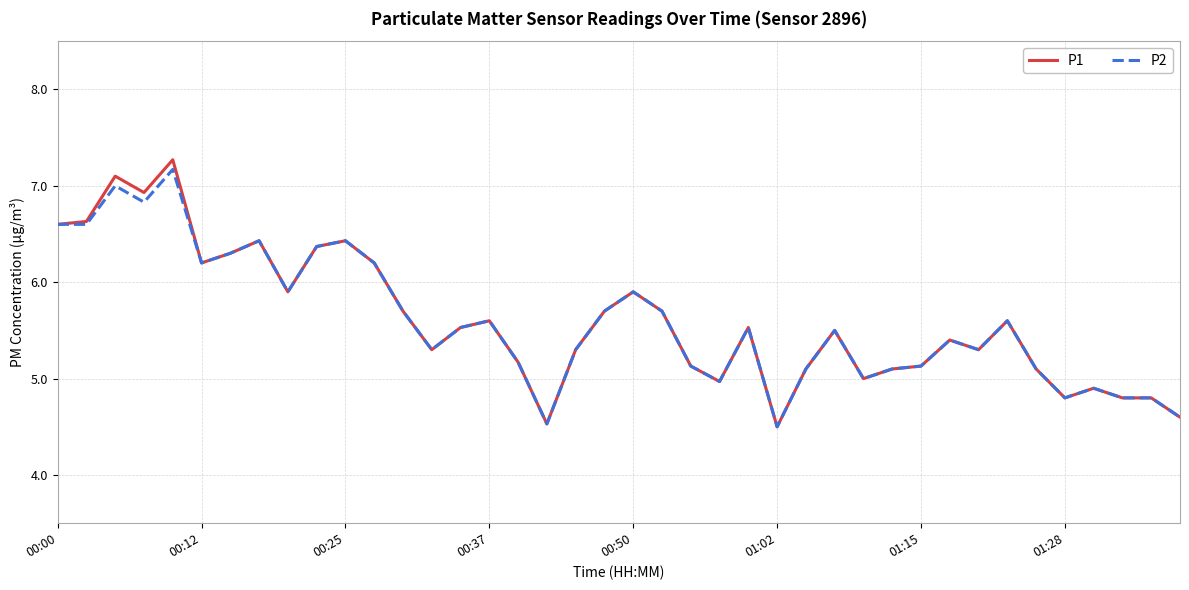

What is the maximum value shown in the chart?

7.3